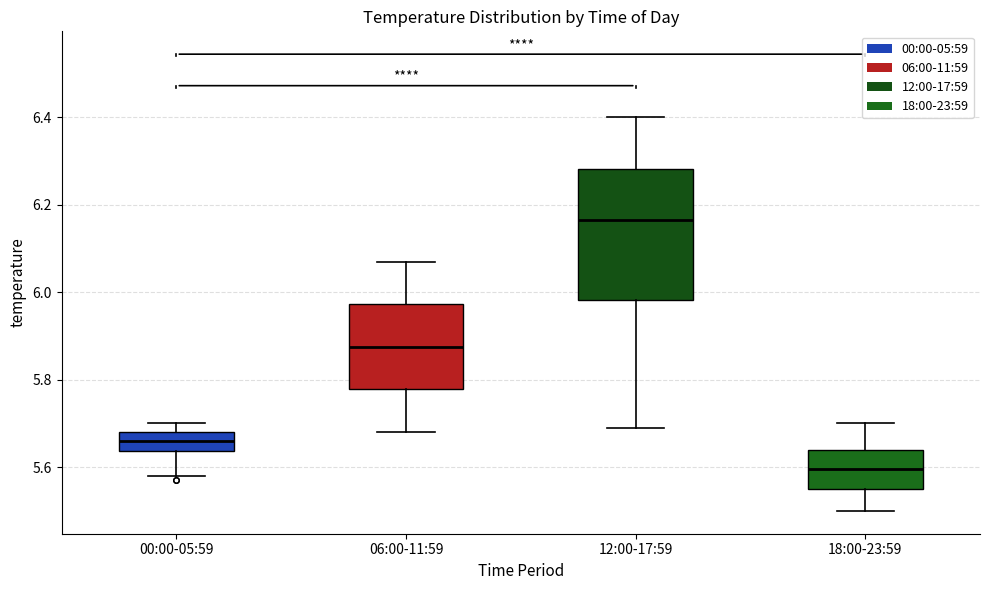

Where is the lower edge of the box for 00:00-05:59 on the y-axis? The values are not printed on the chart, so give them approximately, as read against the axis.

5.64